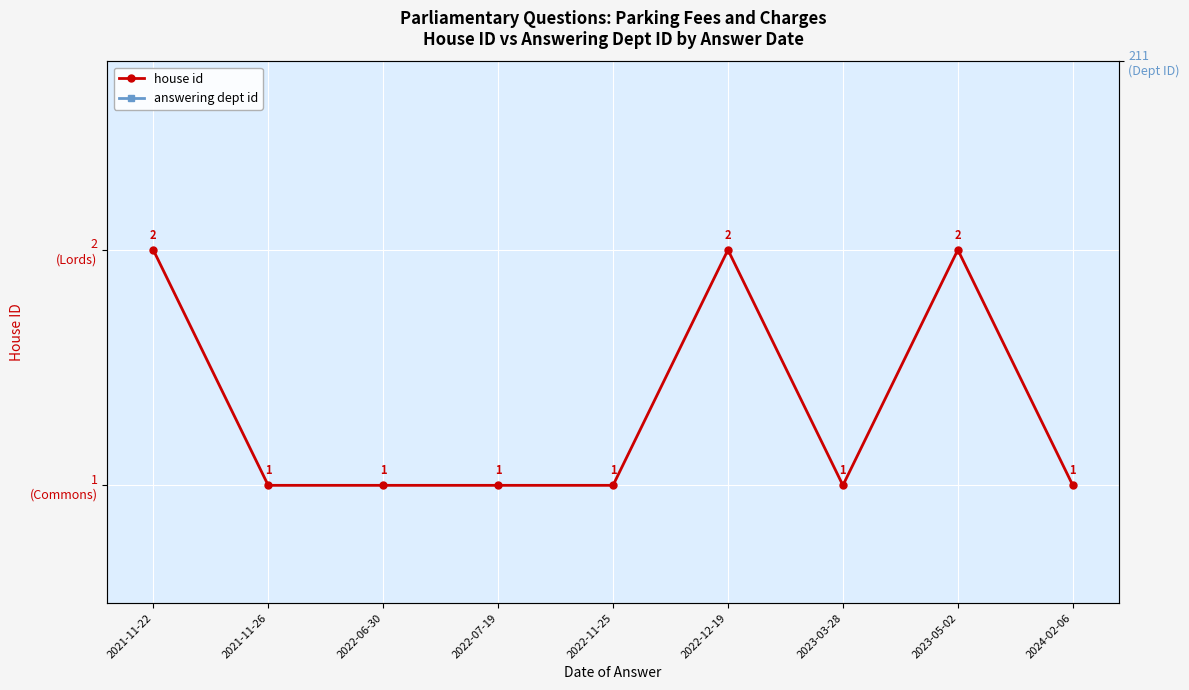

What is the total value across all series at 2022-12-19?

213